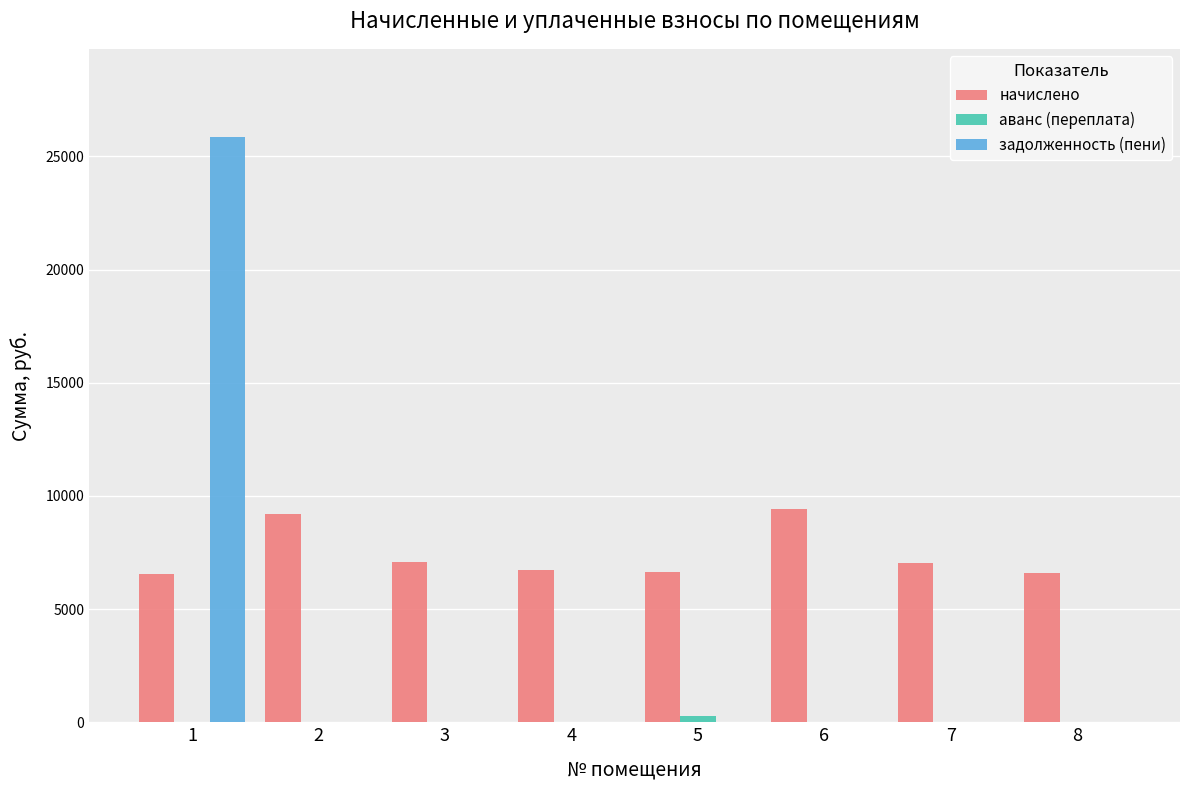

Between 1 and 2, which series saw the biggest shift?

задолженность (пени)